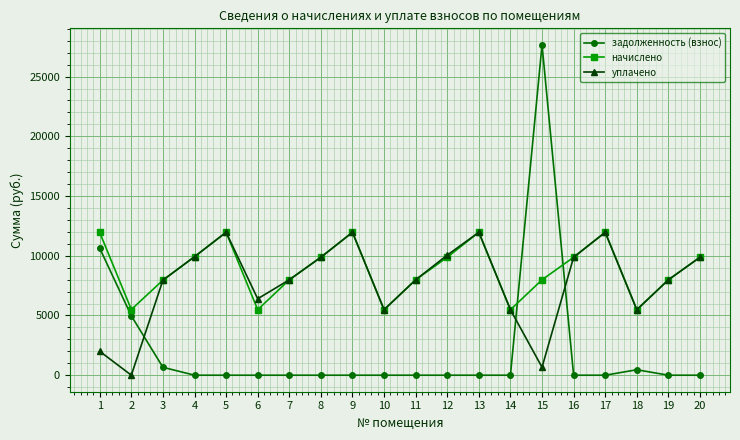

List the series in order of their overall mean, lowest first.

задолженность (взнос), уплачено, начислено